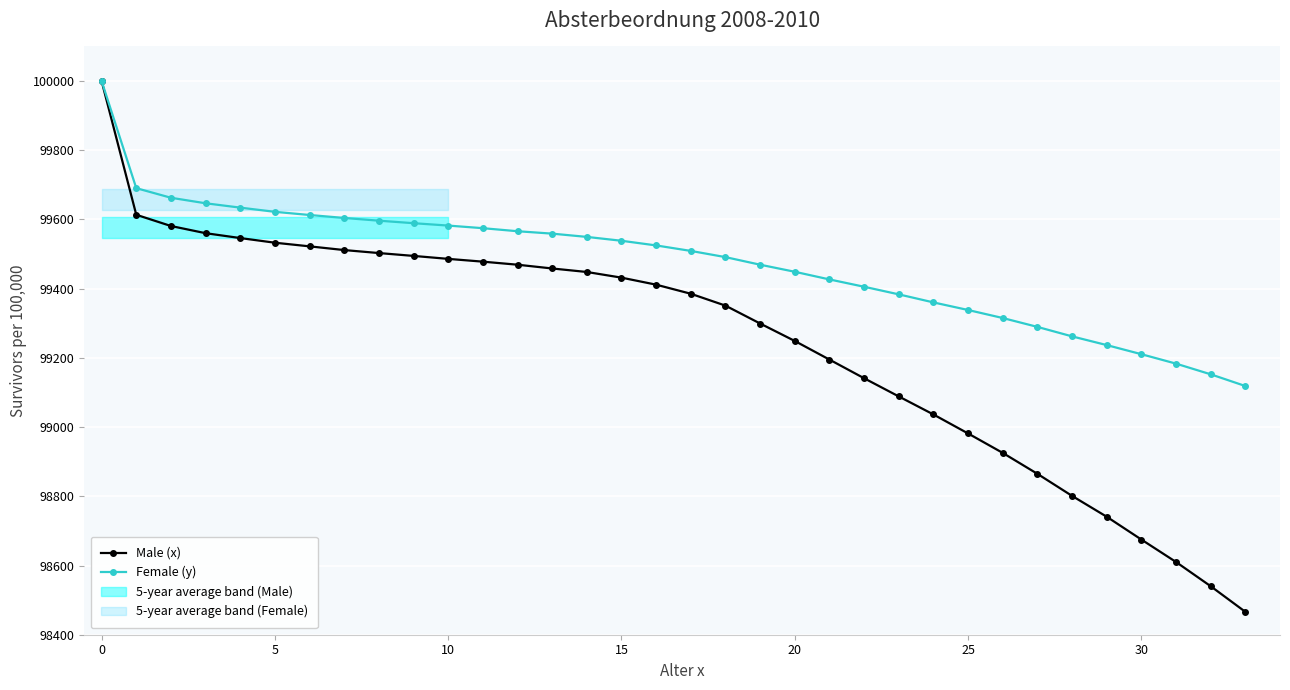

What is the maximum value for Male (x)?

100000.0